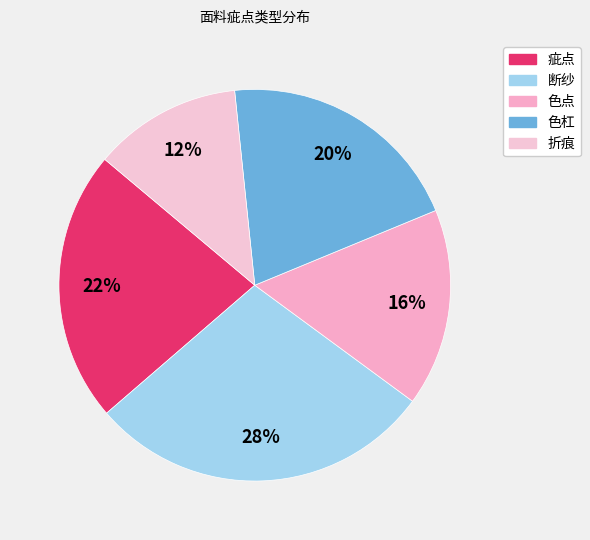

Which series has the widest spread of values?

疵点